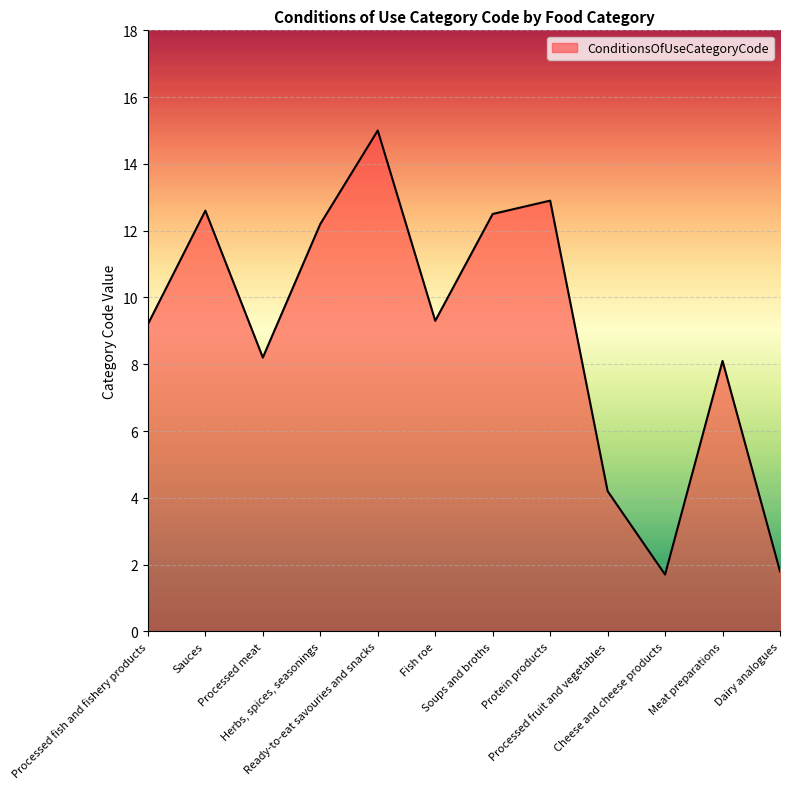

True or false: the data shows 17.2 at Herbs, spices, seasonings.

False